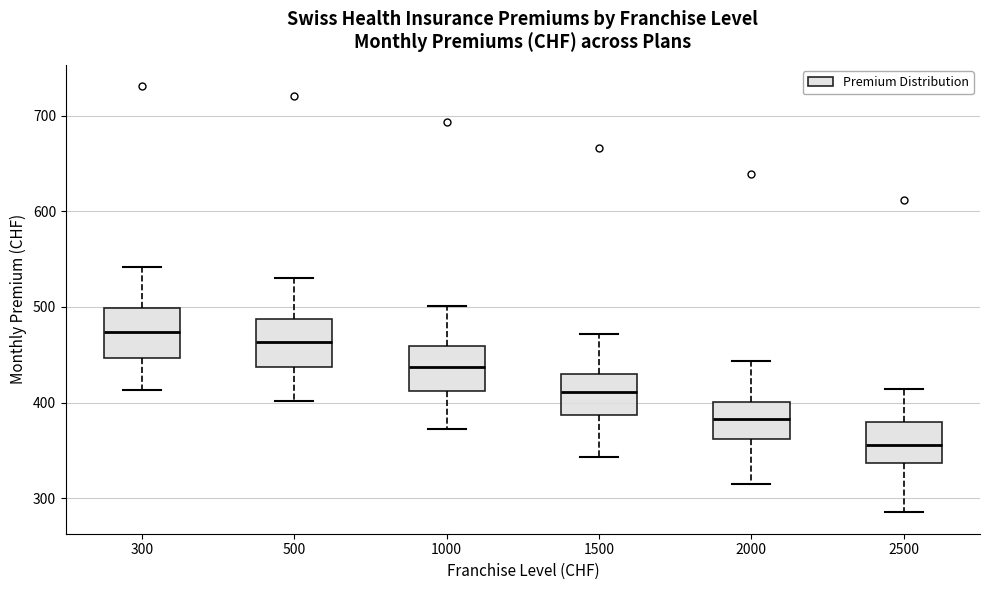

Reading left to right, transcribe this box plot: for each box, give where its median line is, the range the box spans, and where its two whiskers end, as read against the y-axis. The values are not printed on the chart, so give them approximately, as read against the axis.

300: median 470, box 450 to 500, whiskers 410 to 540
500: median 460, box 440 to 490, whiskers 400 to 530
1000: median 440, box 410 to 460, whiskers 370 to 500
1500: median 410, box 390 to 430, whiskers 340 to 470
2000: median 380, box 360 to 400, whiskers 310 to 440
2500: median 360, box 340 to 380, whiskers 290 to 410